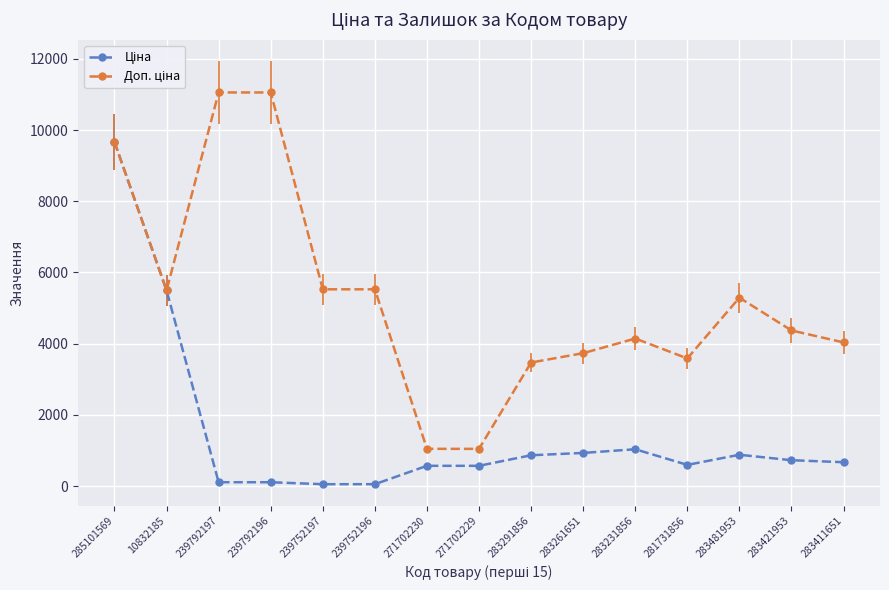

How many lines are shown in the chart?

2